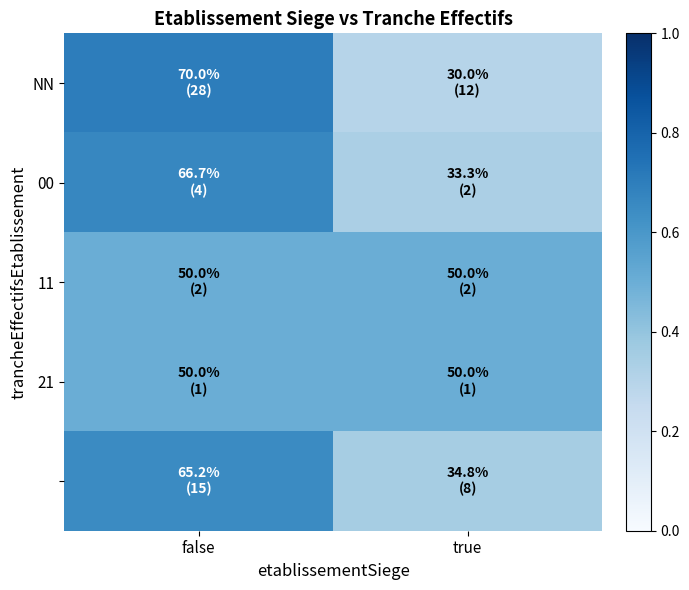

Between false and true, which series saw the biggest shift?

NN